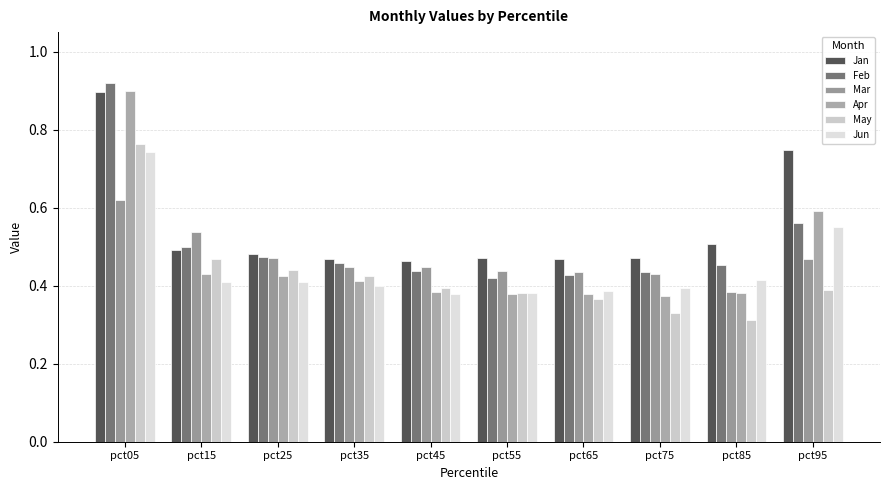

Which label corresponds to the smallest value in the chart?

pct85